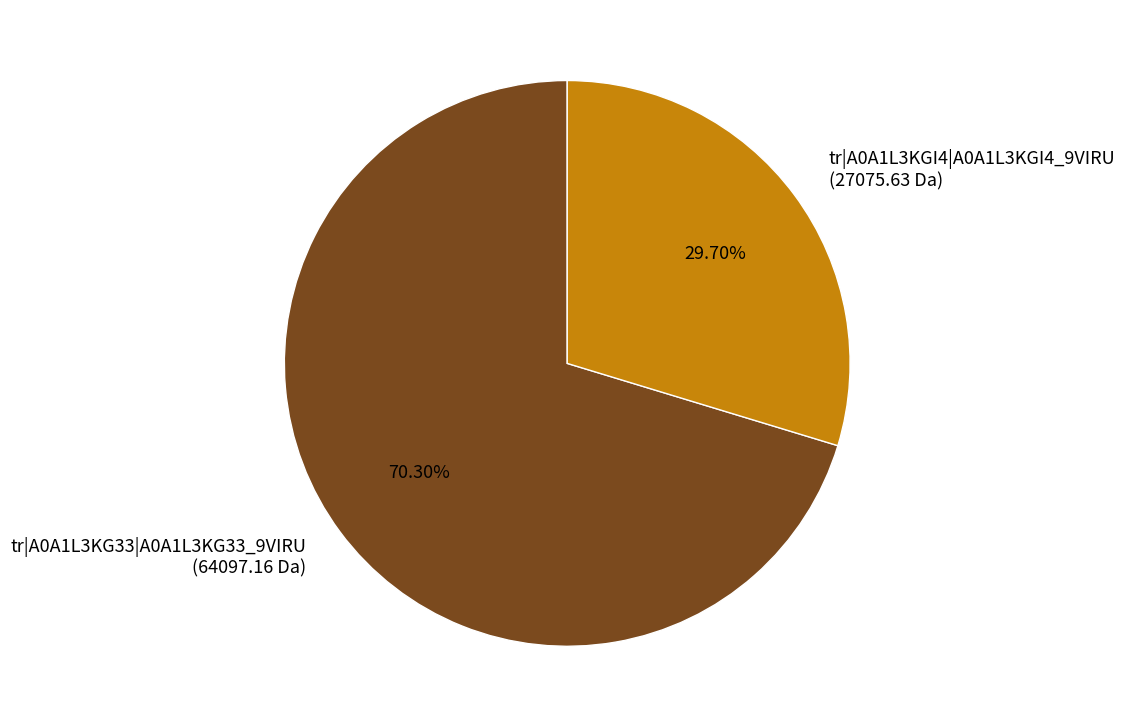

What is the smallest slice in the pie chart?

tr|A0A1L3KGI4|A0A1L3KGI4_9VIRU